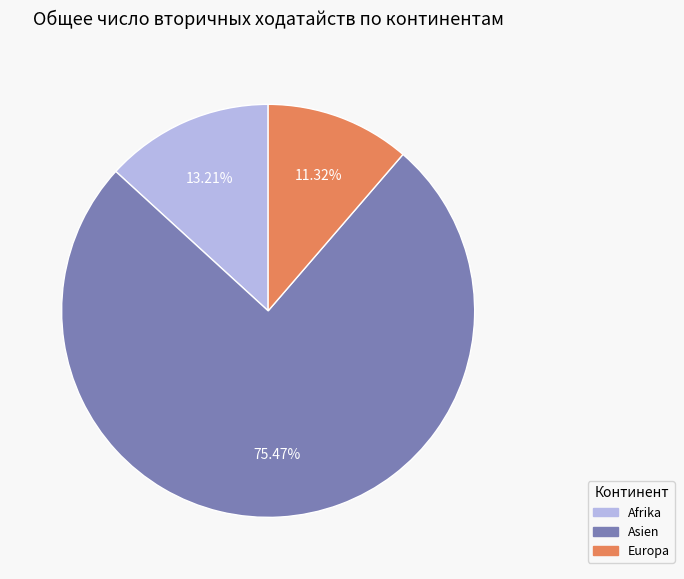

What portion of the pie excludes Europa?

88.7%